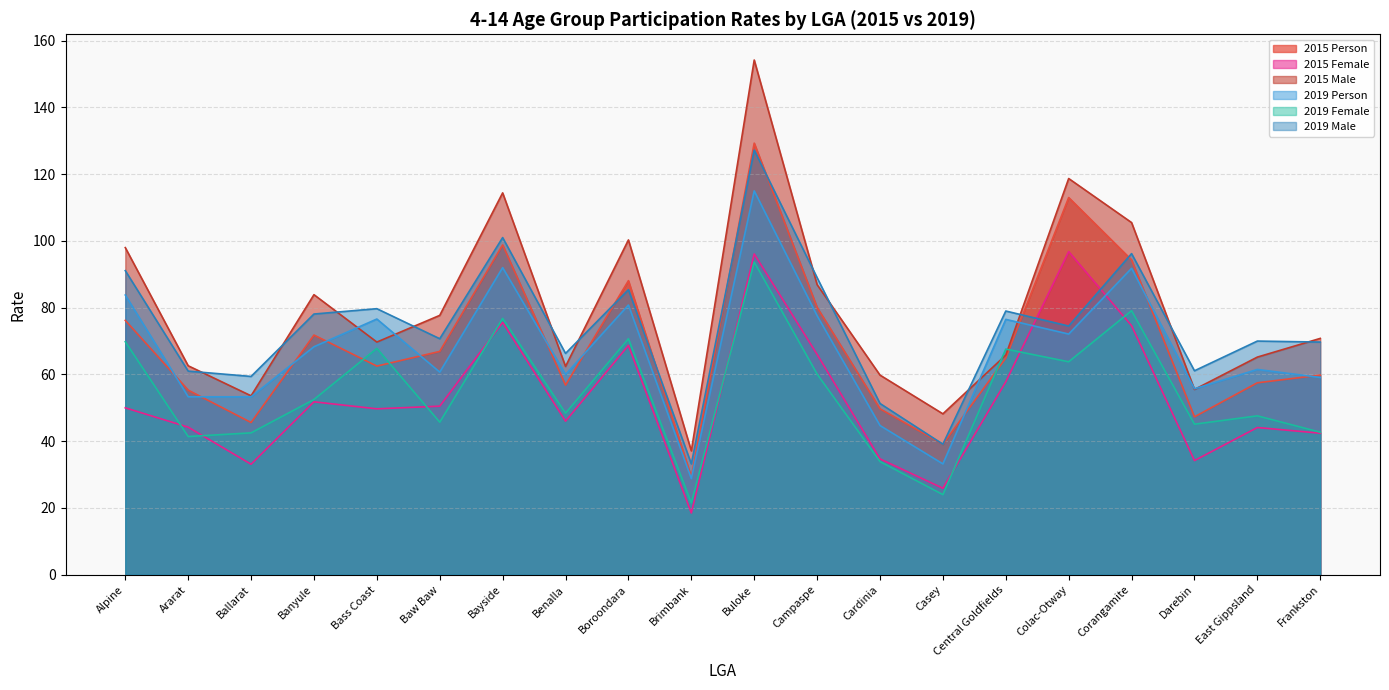

Which category has the highest value in the 2019 Person series?

Buloke